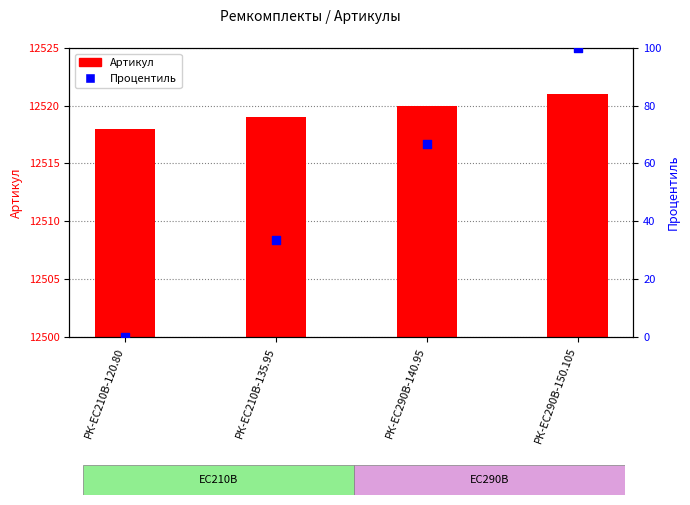

What are all the series names shown in the legend?

Артикул, Процентиль